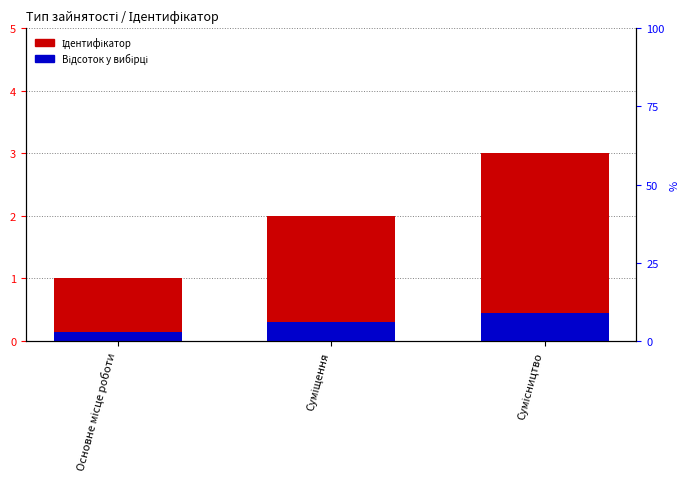

Is it true that Відсоток у вибірці equals 0.1 at Основне місце роботи?

False